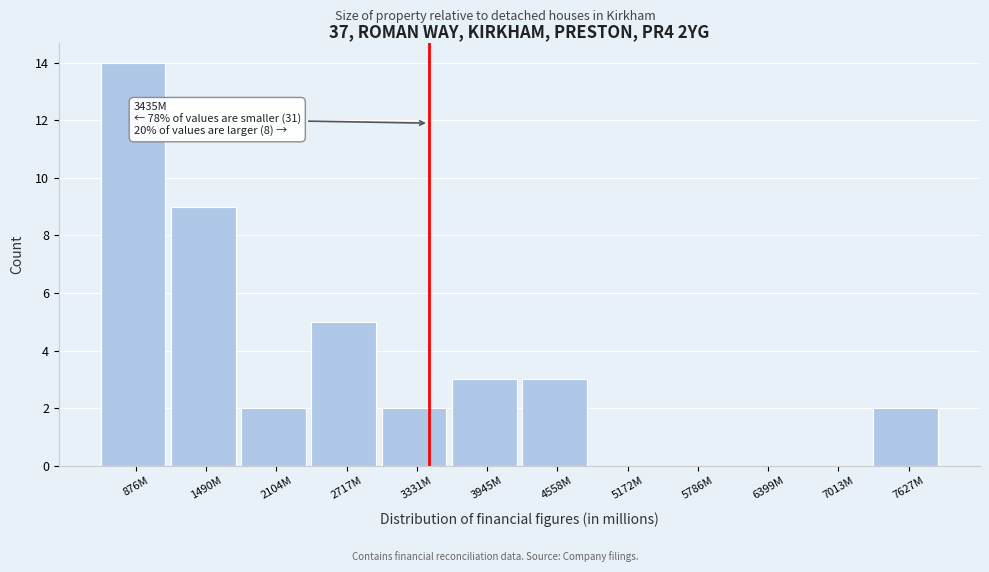

Reading left to right, list all the values displayed in this chart.

876M=14	1490M=9	2104M=2	2717M=5	3331M=2	3945M=3	4558M=3	5172M=0	5786M=0	6399M=0	7013M=0	7627M=2